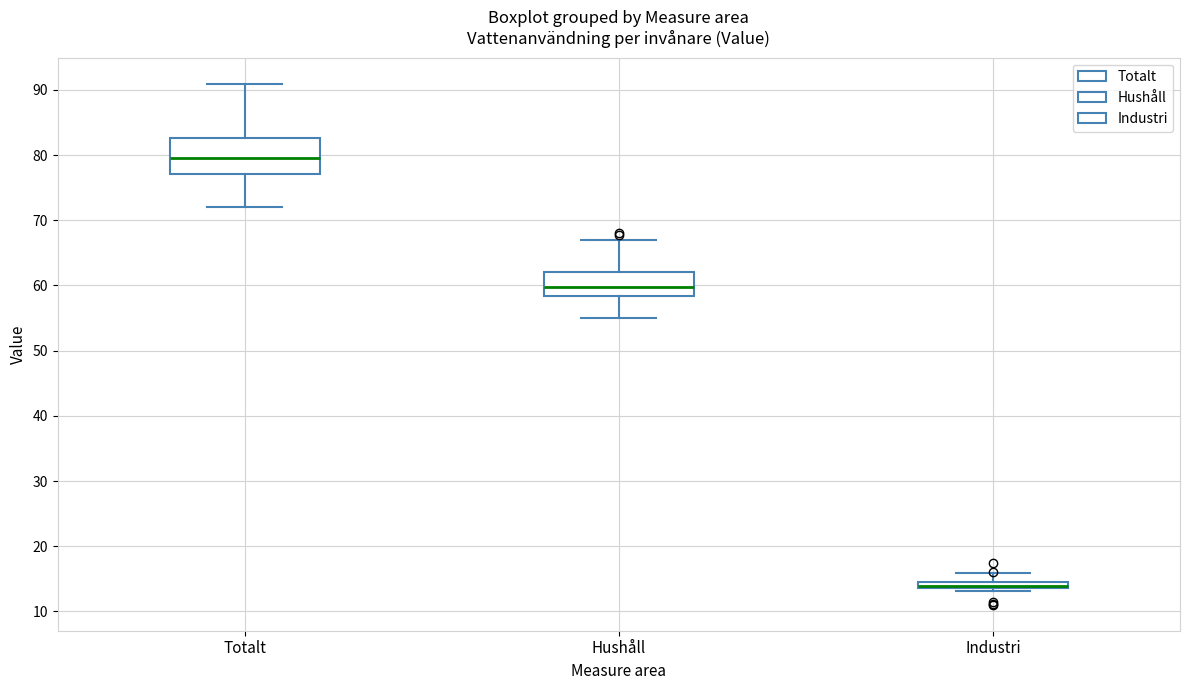

Where does the lower whisker of the box for Hushåll end on the y-axis? The values are not printed on the chart, so give them approximately, as read against the axis.

55